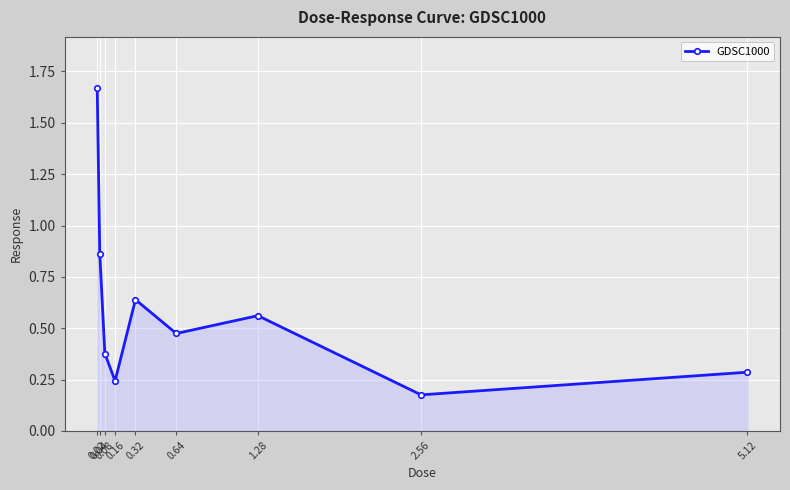

Does the chart display data point markers on the line(s)?

Yes